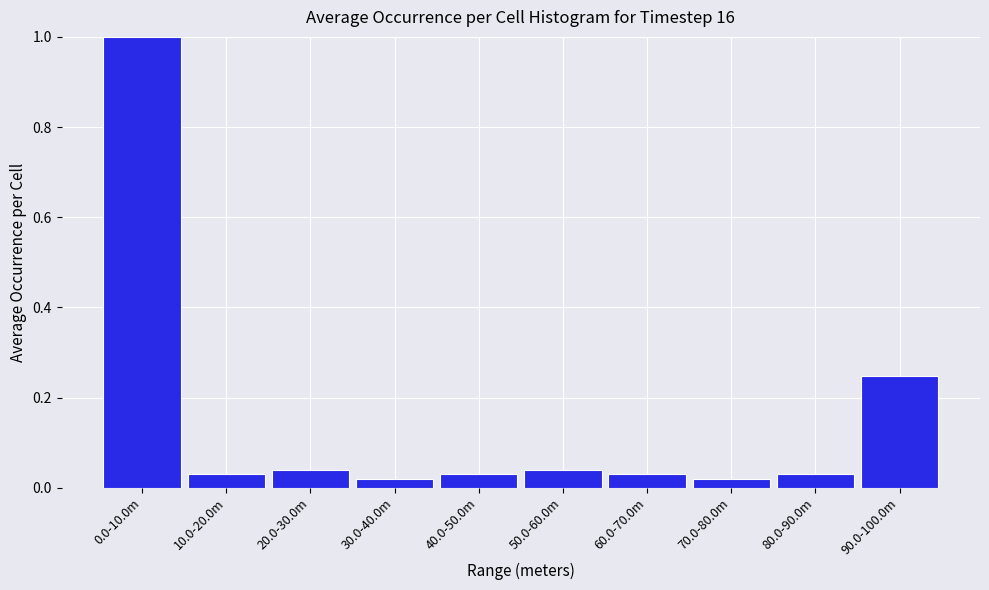

What is the maximum value shown in the chart?

1.0